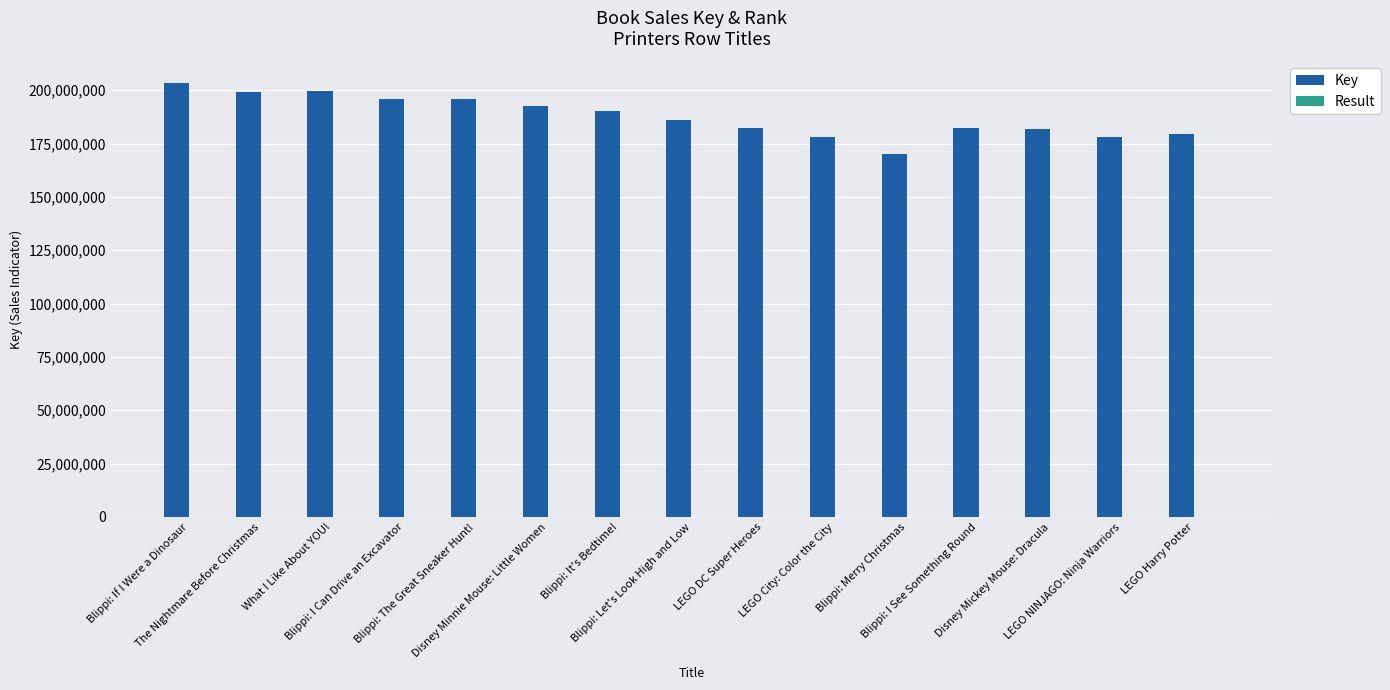

What is the sum of all Key values?

2815393448